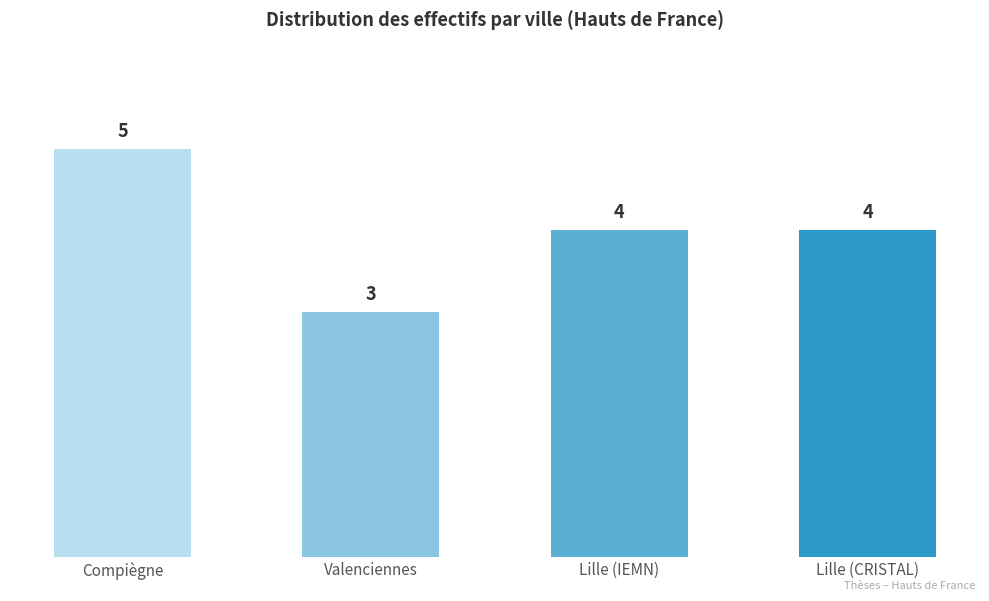

Reading left to right, extract all data points from this chart.

5	3	4	4